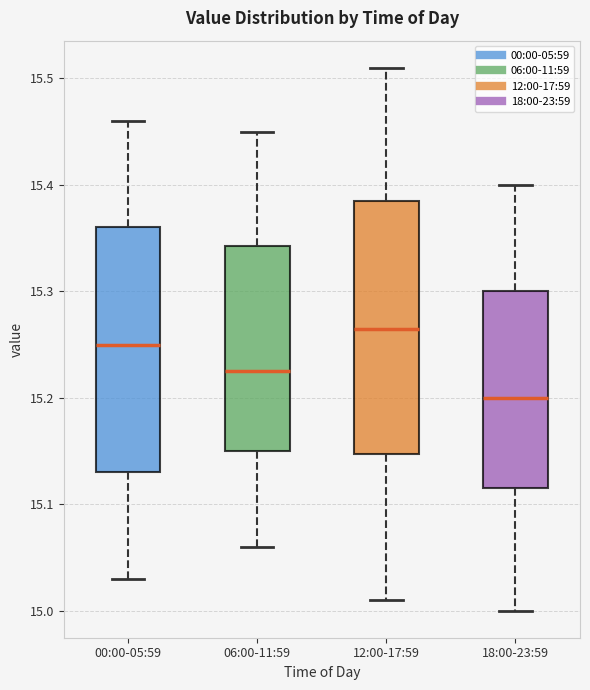

Which box has the highest median line?

12:00-17:59